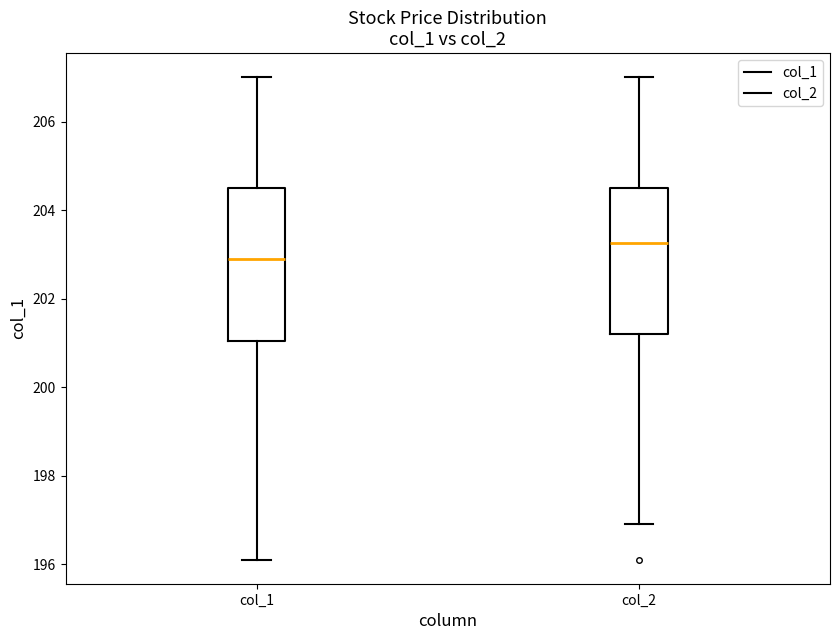

Reading left to right, read every box against the y-axis: the position of its median line, the range the box covers, and the ends of its whiskers. The values are not printed on the chart, so give them approximately, as read against the axis.

col_1: median 203.0, box 201.0 to 204.6, whiskers 196.2 to 207.0
col_2: median 203.2, box 201.2 to 204.6, whiskers 197.0 to 207.0